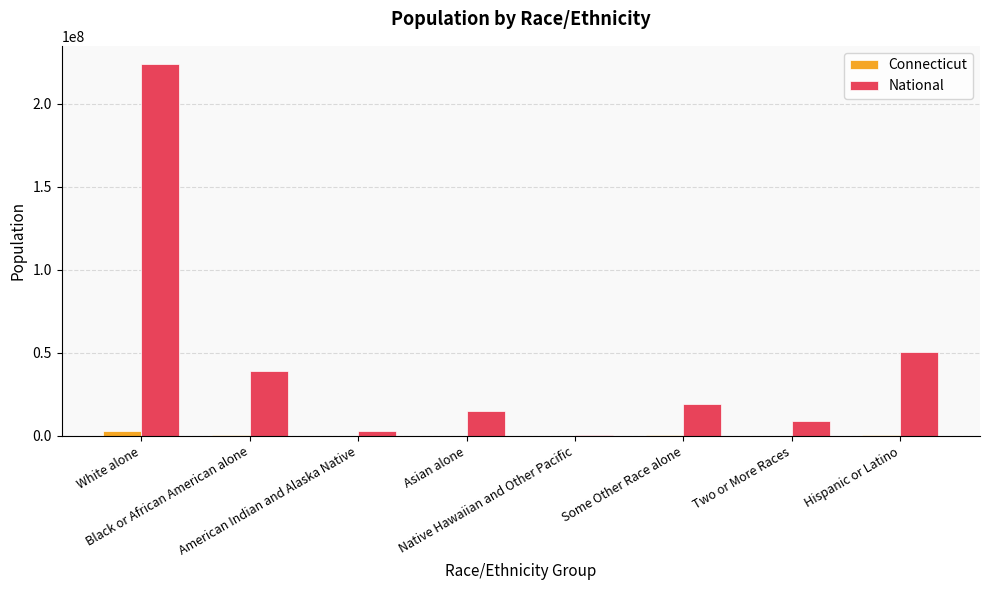

What is the sum of all National values?

359223132